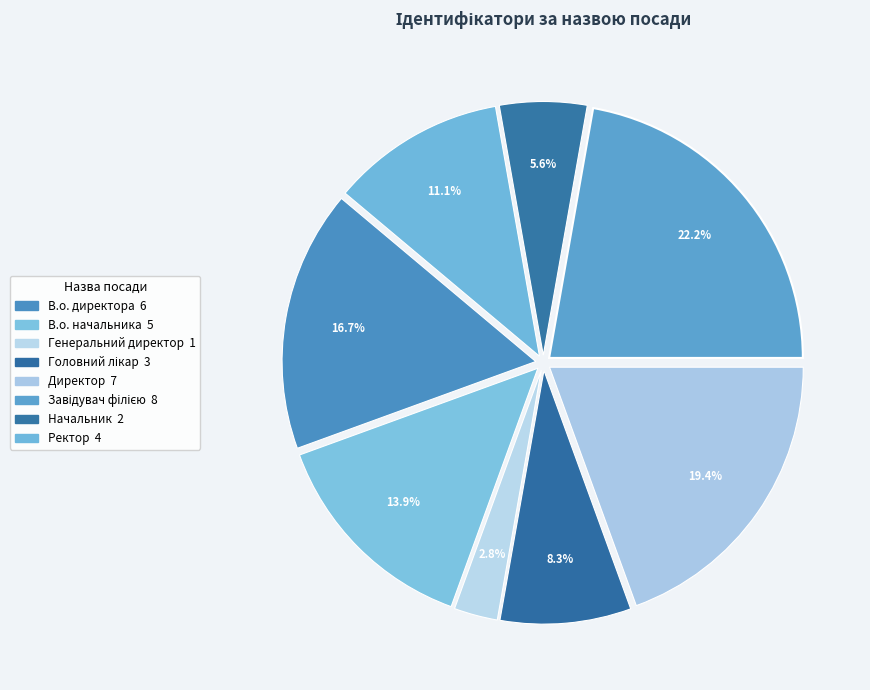

How many segments does this pie chart have?

8